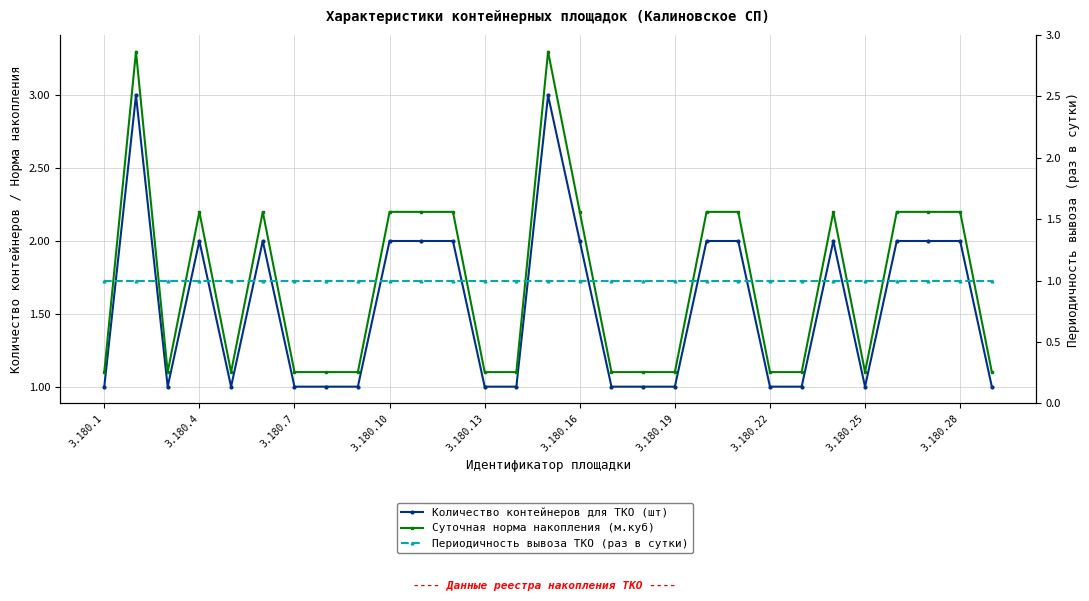

Reading left to right, what are all the values shown in this chart?

Количество контейнеров для ТКО (шт): 1.0	3.0	1.0	2.0	1.0	2.0	1.0	1.0	1.0	2.0	2.0	2.0	1.0	1.0	3.0	2.0	1.0	1.0	1.0	2.0	2.0	1.0	1.0	2.0	1.0	2.0	2.0	2.0	1.0
Суточная норма накопления (м.куб): 1.1	3.3	1.1	2.2	1.1	2.2	1.1	1.1	1.1	2.2	2.2	2.2	1.1	1.1	3.3	2.2	1.1	1.1	1.1	2.2	2.2	1.1	1.1	2.2	1.1	2.2	2.2	2.2	1.1
Периодичность вывоза ТКО (раз в сутки): 1.0	1.0	1.0	1.0	1.0	1.0	1.0	1.0	1.0	1.0	1.0	1.0	1.0	1.0	1.0	1.0	1.0	1.0	1.0	1.0	1.0	1.0	1.0	1.0	1.0	1.0	1.0	1.0	1.0